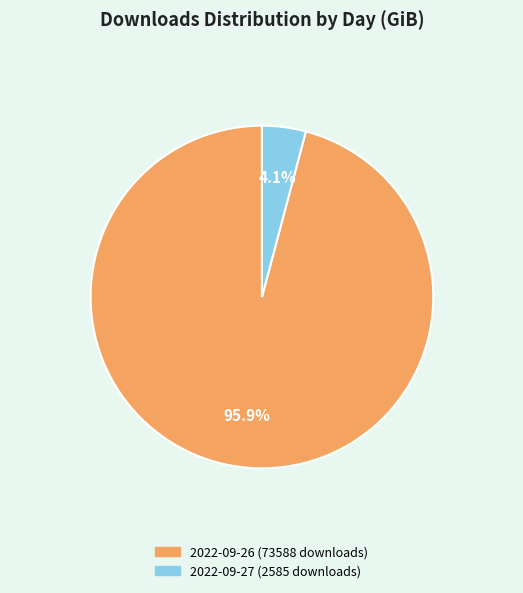

The 2022-09-26 (73588 downloads) slice represents 89% of the pie. True or false?

False